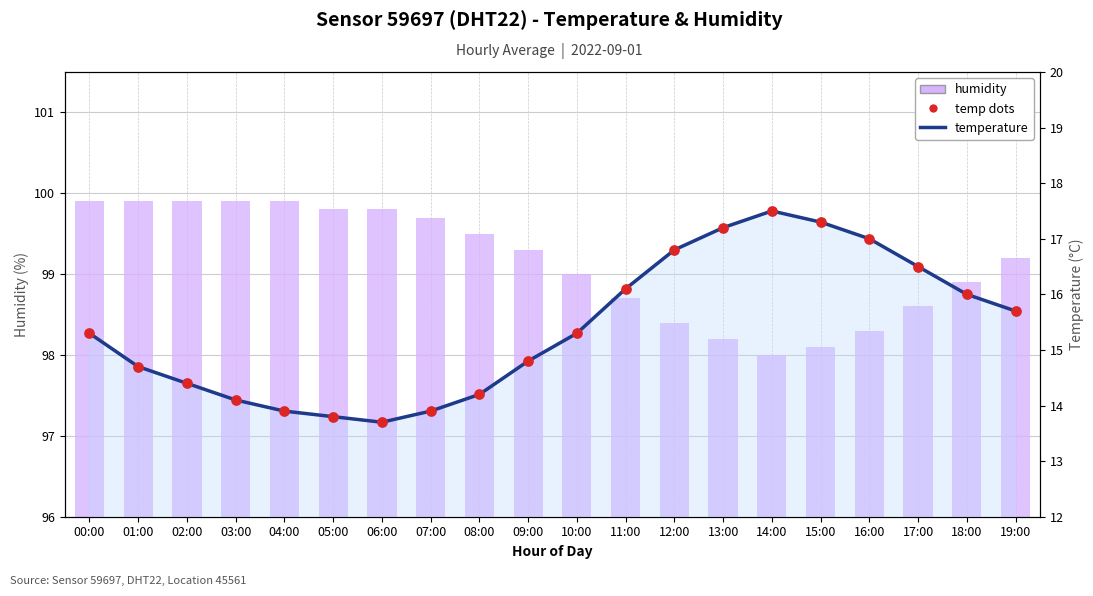

Is the value of temperature at 04:00 greater than the value of humidity at 09:00?

No